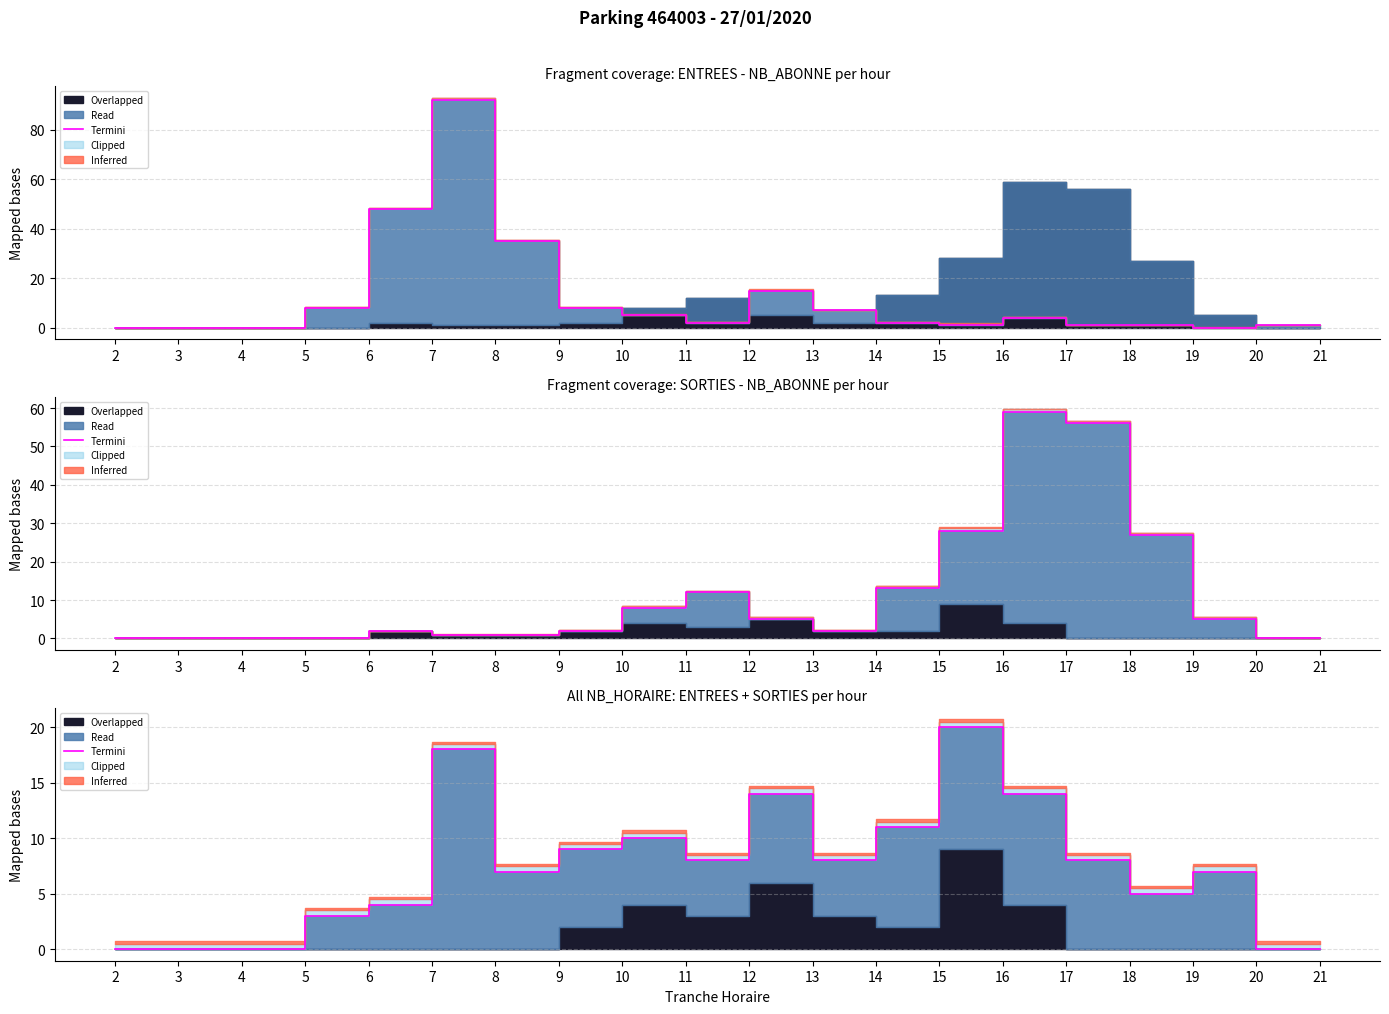

True or false: the data shows 20 at 16.

True